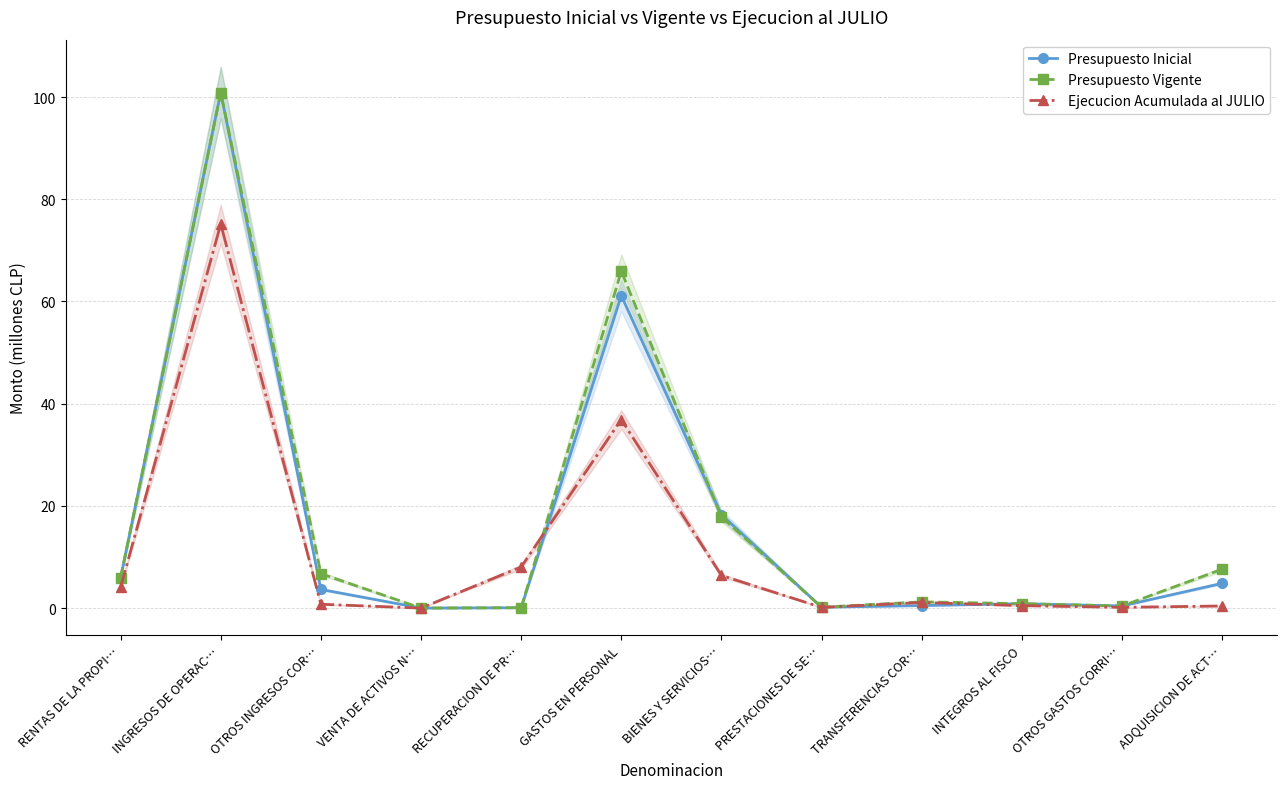

The value of Presupuesto Inicial at RENTAS DE LA PROPI… is 5.9. True or false?

True